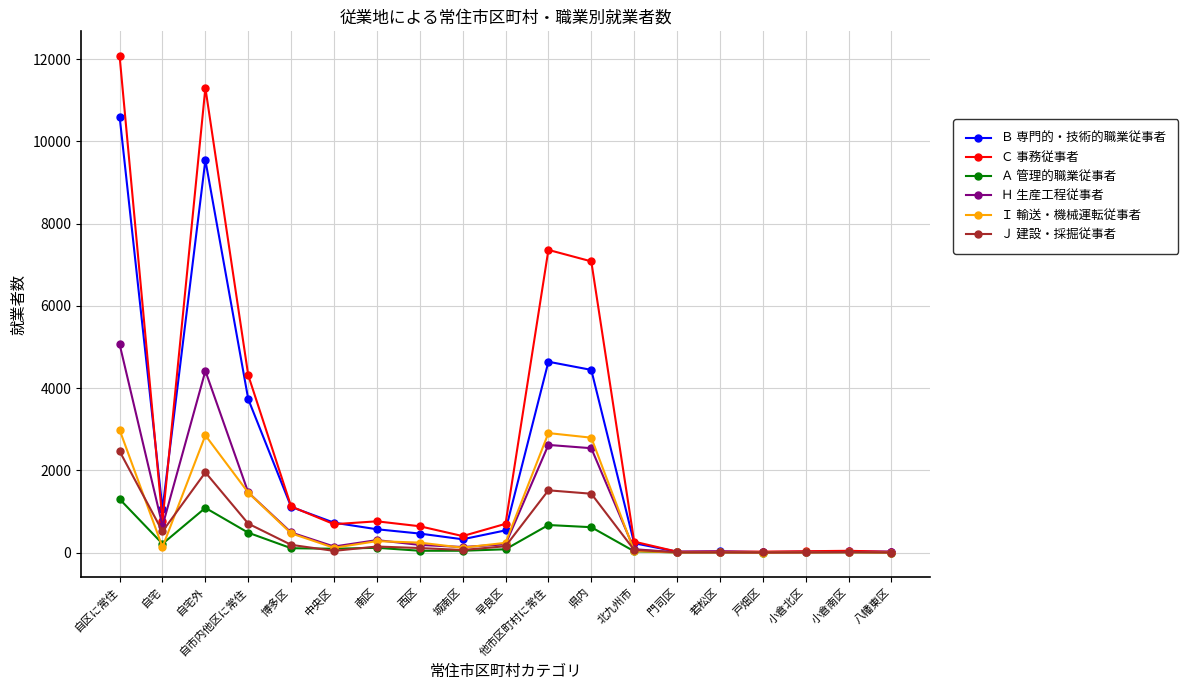

Rank the series at 自宅外 from lowest to highest value.

Ａ 管理的職業従事者, Ｊ 建設・採掘従事者, Ｉ 輸送・機械運転従事者, Ｈ 生産工程従事者, Ｂ 専門的・技術的職業従事者, Ｃ 事務従事者